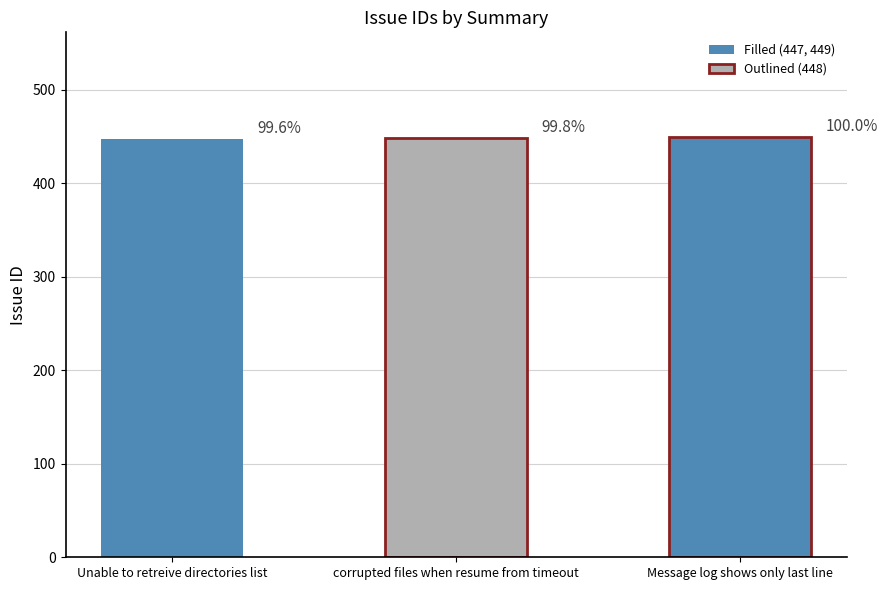

Reading left to right, what are all the values shown in this chart?

Unable to retreive directories list=447	corrupted files when resume from timeout=448	Message log shows only last line=449